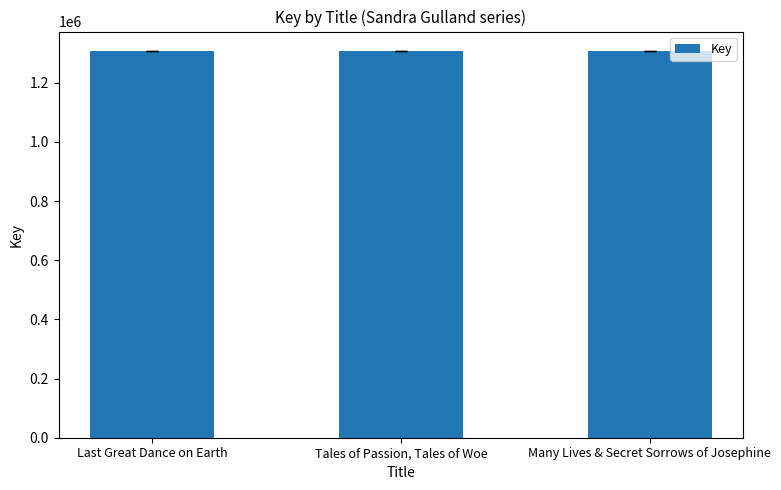

What position from the right is Last Great Dance on Earth?

3